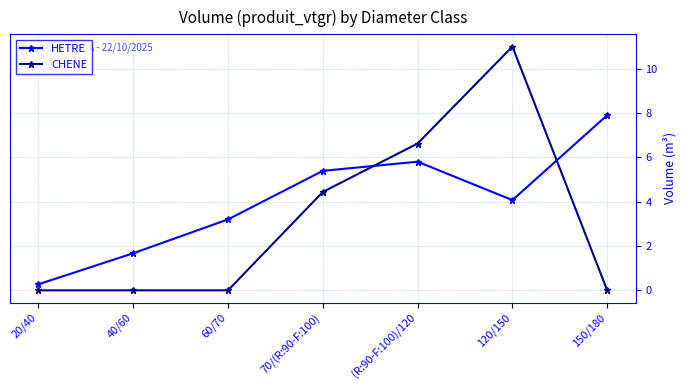

What position from the left is 70/(R:90-F:100)?

4